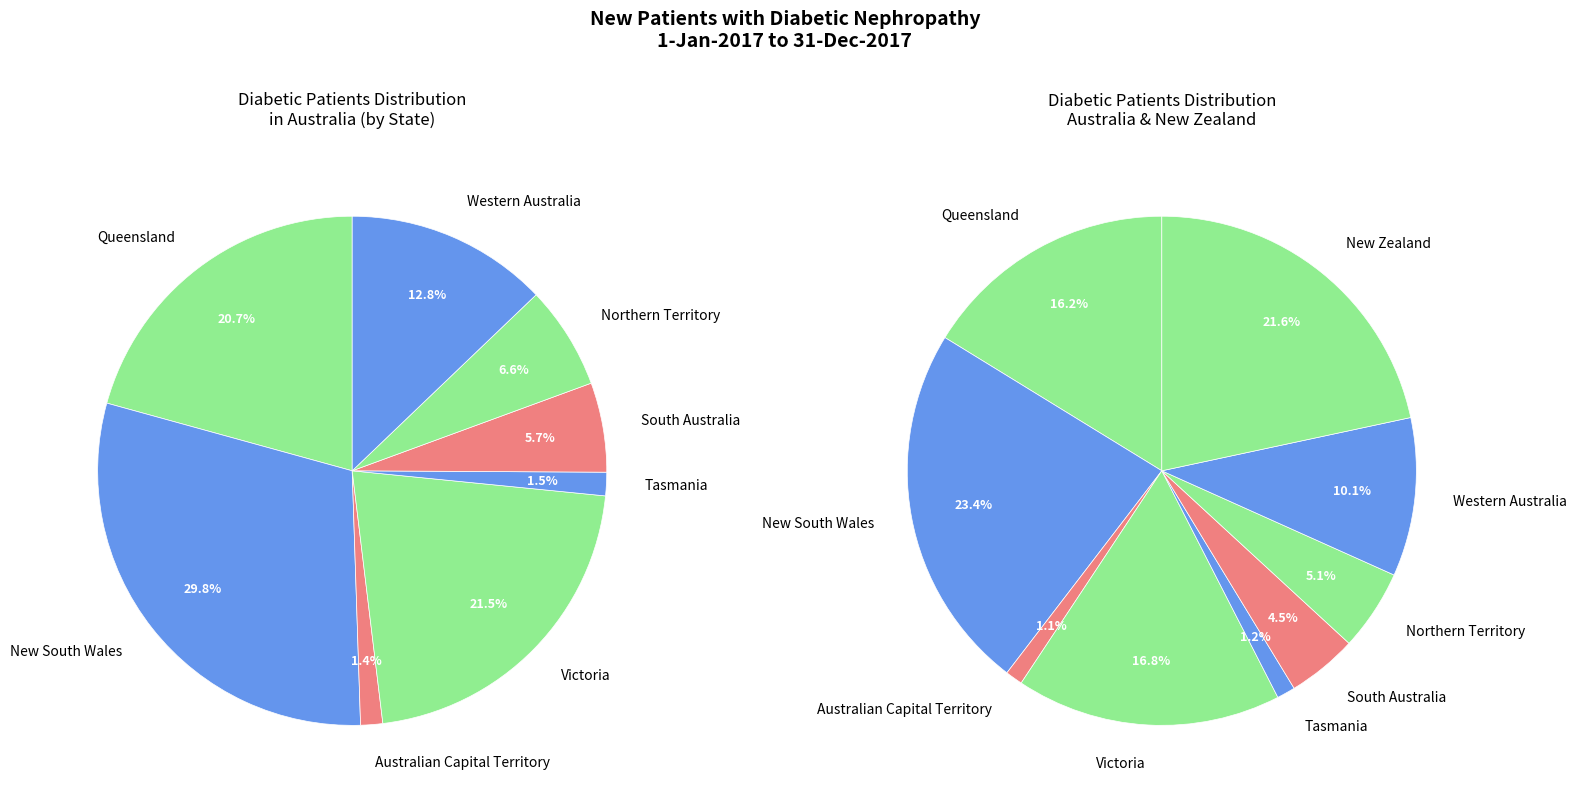

Rank the categories by value from highest to lowest.

New South Wales, New Zealand, Victoria, Queensland, Western Australia, Northern Territory, South Australia, Tasmania, Australian Capital Territory